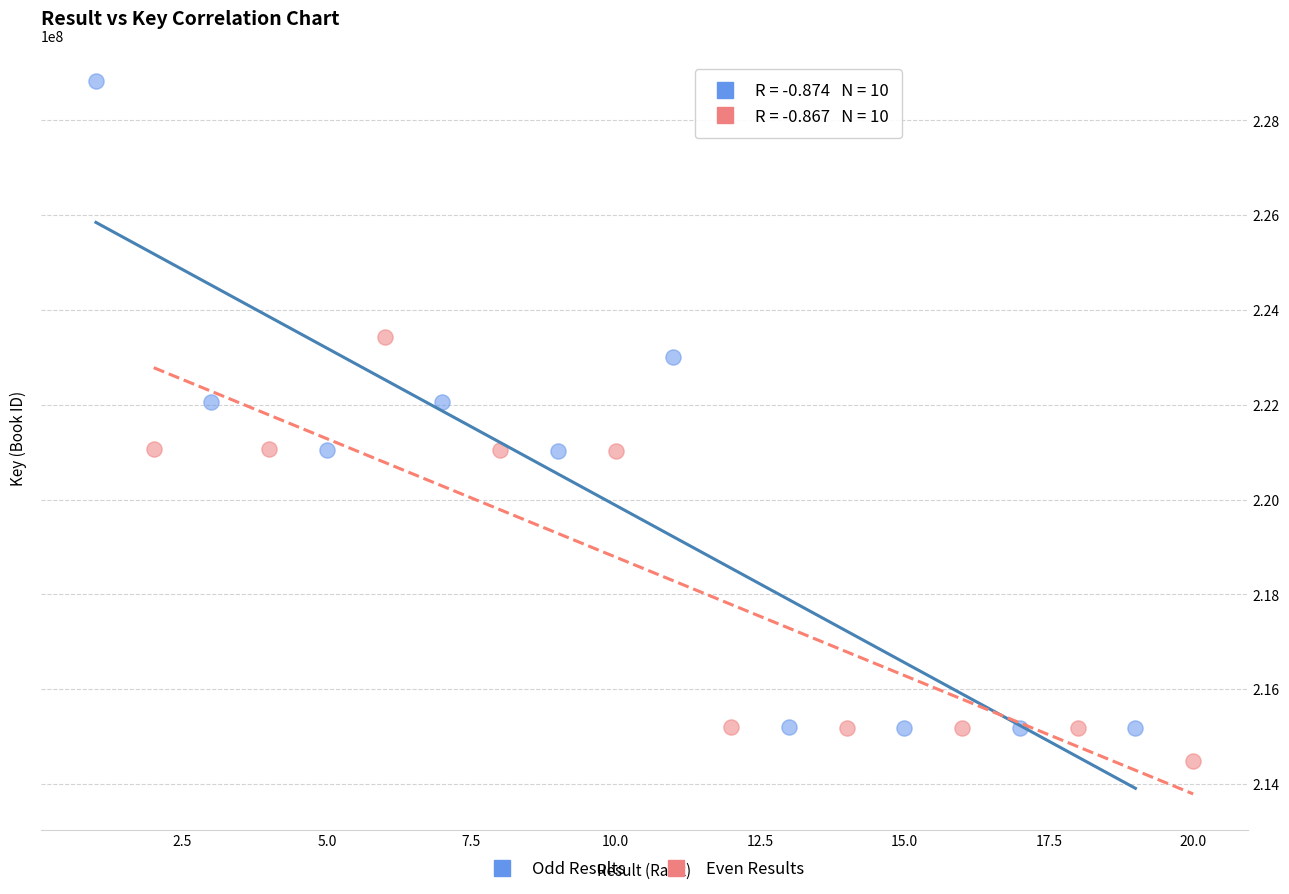

Which series has the widest spread of Y values?

Odd Results